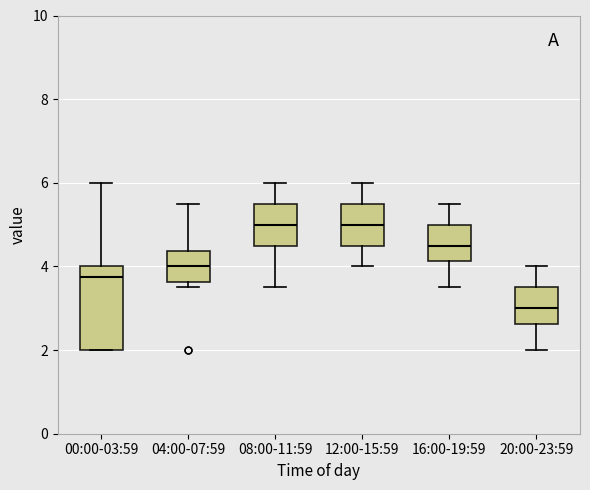

Where is the lower edge of the box for 12:00-15:59 on the y-axis? The values are not printed on the chart, so give them approximately, as read against the axis.

4.6